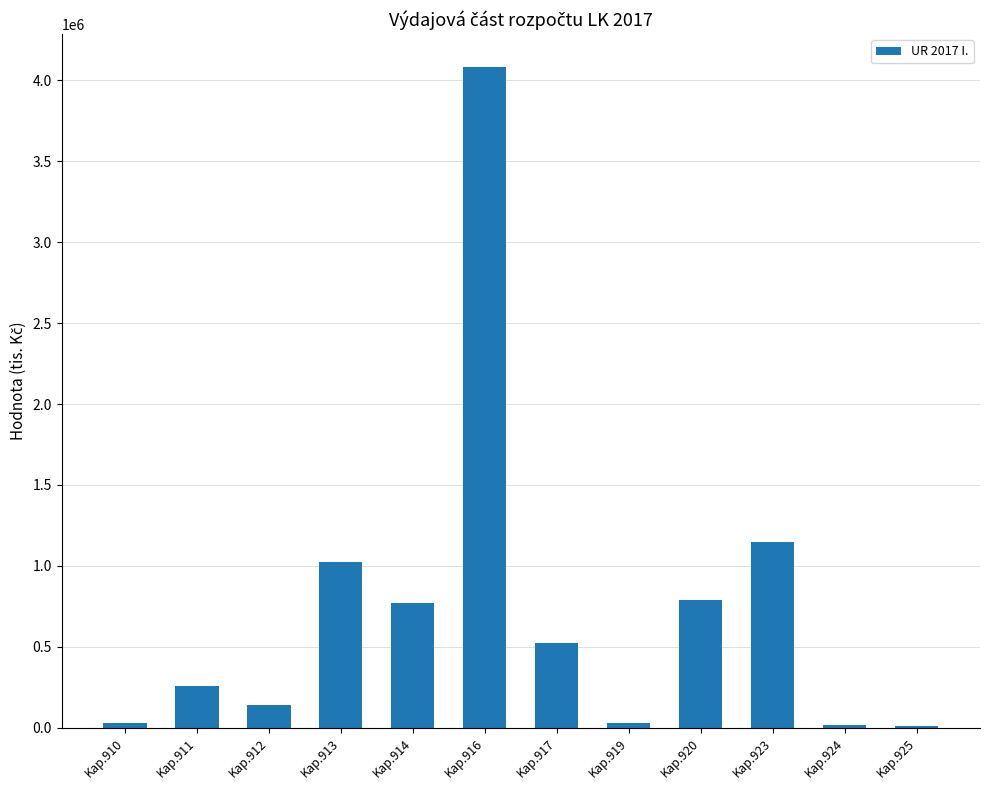

True or false: the data shows 751530.0 at Kap.917.

False